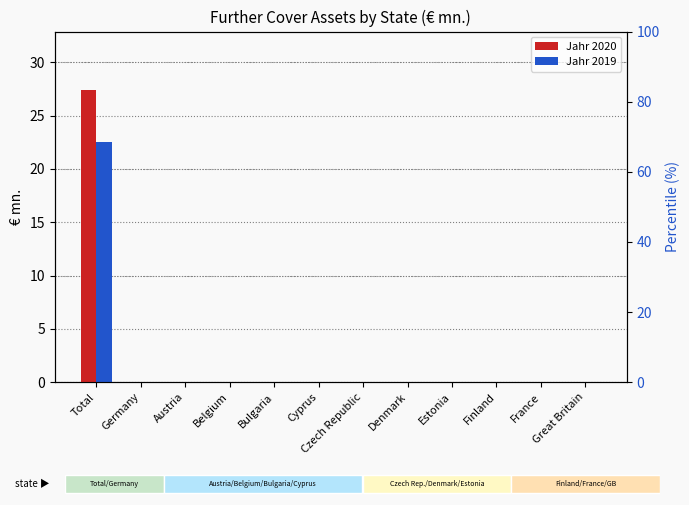

At Belgium, list the series in order from smallest to largest.

Jahr 2020, Jahr 2019